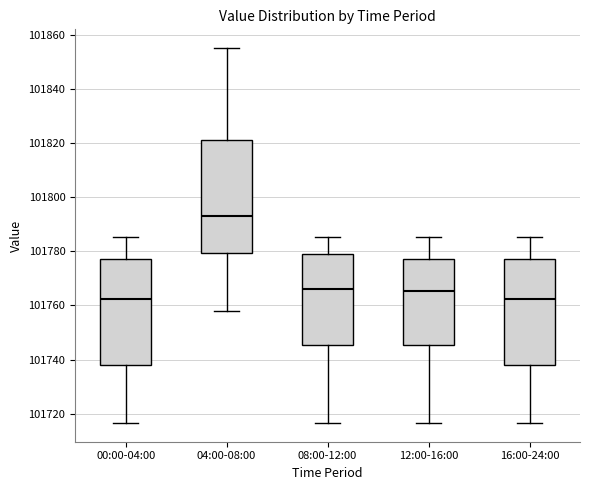

Reading left to right, transcribe this box plot: for each box, give where its median line is, the range the box spans, and where its two whiskers end, as read against the y-axis. The values are not printed on the chart, so give them approximately, as read against the axis.

00:00-04:00: median 101762, box 101738 to 101778, whiskers 101716 to 101786
04:00-08:00: median 101794, box 101780 to 101822, whiskers 101758 to 101856
08:00-12:00: median 101766, box 101746 to 101780, whiskers 101716 to 101786
12:00-16:00: median 101766, box 101746 to 101778, whiskers 101716 to 101786
16:00-24:00: median 101762, box 101738 to 101778, whiskers 101716 to 101786